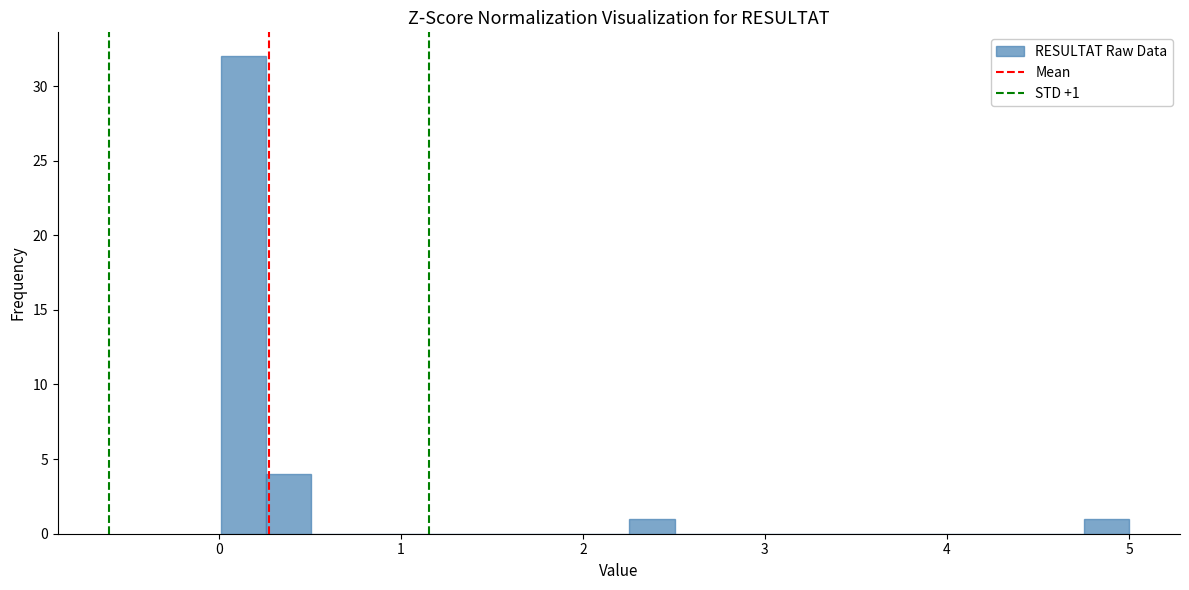

Read against the x-axis, roughly where is the centre of the tallest bar?

0.1